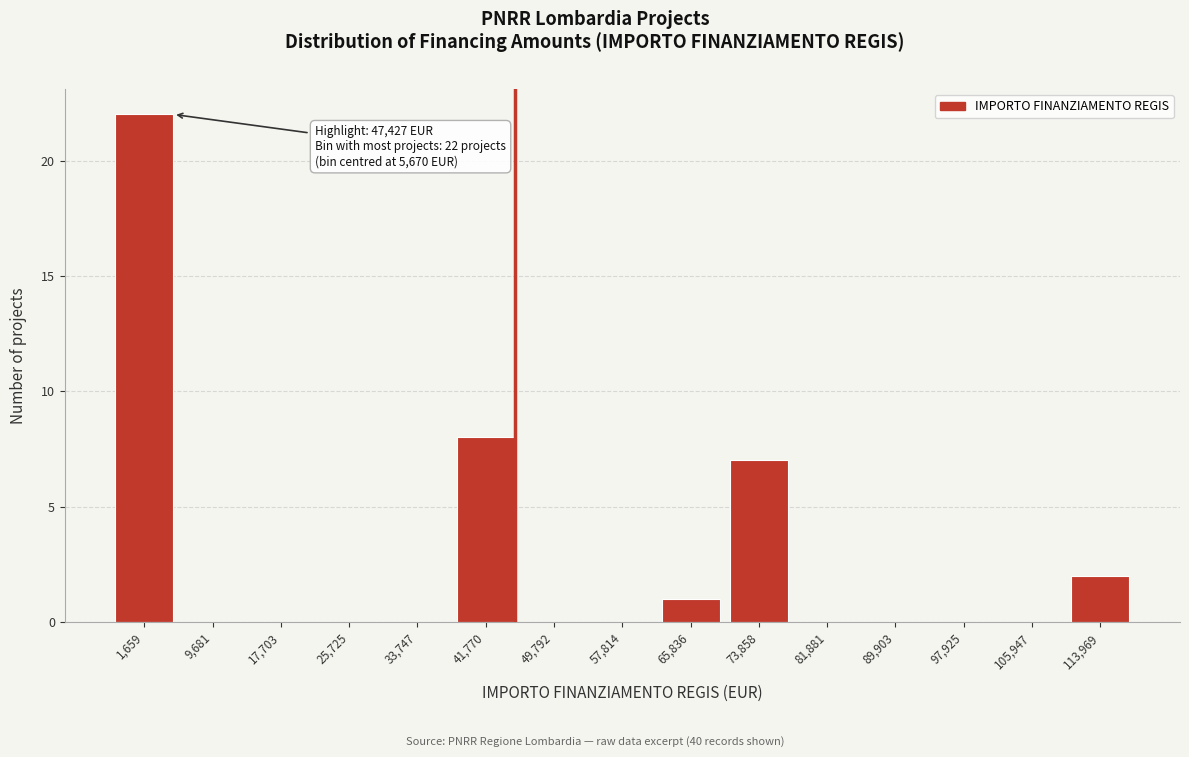

Reading left to right, what are all the values shown in this chart?

1,659=22	9,681=0	17,703=0	25,725=0	33,747=0	41,770=8	49,792=0	57,814=0	65,836=1	73,858=7	81,881=0	89,903=0	97,925=0	105,947=0	113,969=2